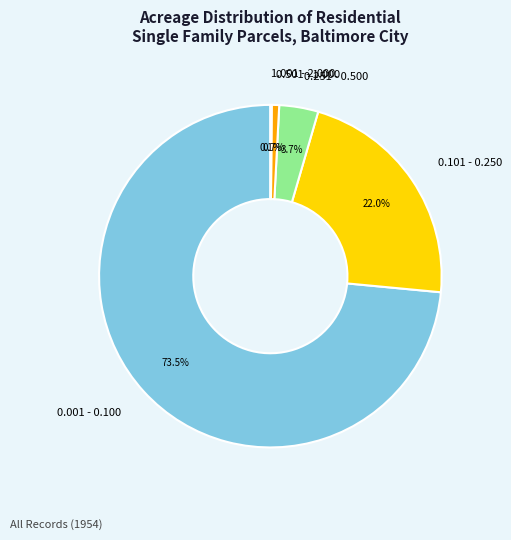

What percentage do 0.101 - 0.250 and 0.251 - 0.500 together represent?

25.7%